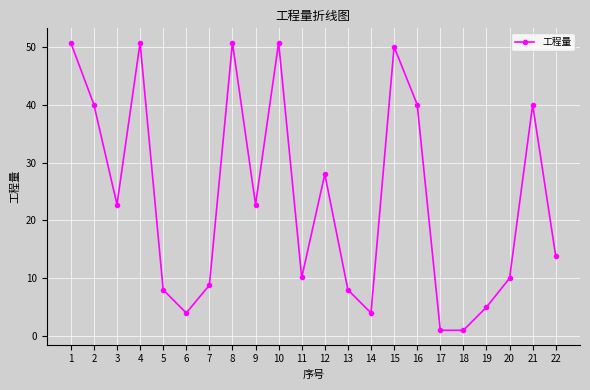

What is the greatest value displayed?

50.7